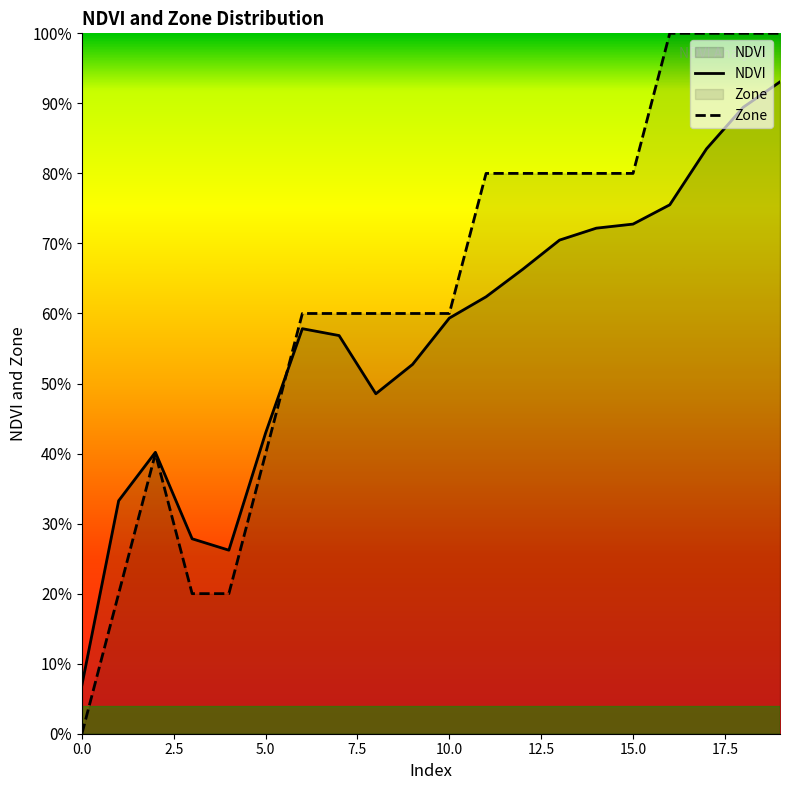

What is the sum of all Zone values?

12.4